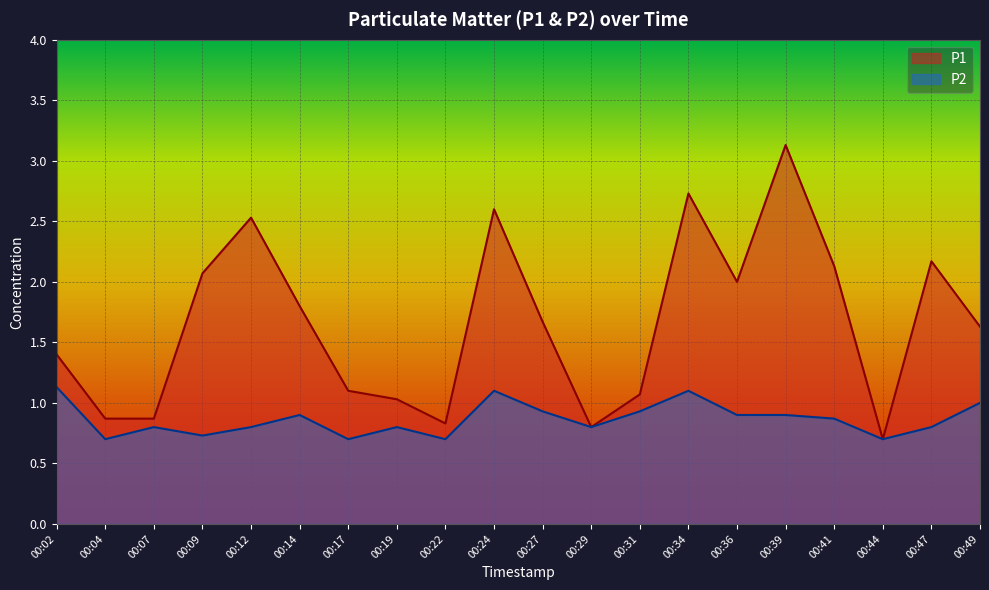

What is the difference between the second highest and minimum values in the P2 series?

0.4